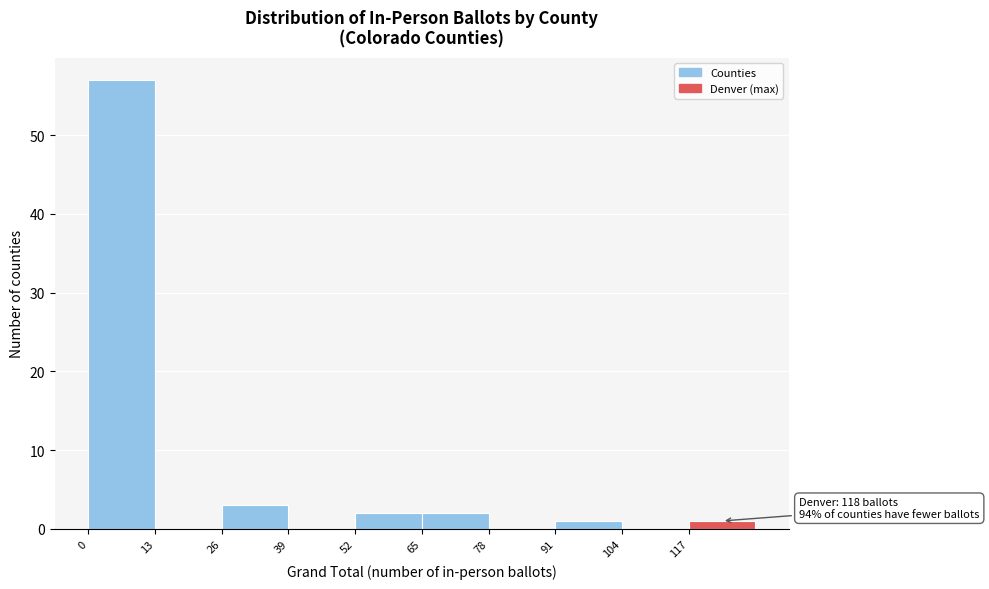

Which range on the x-axis has the tallest bar?

0 to 13